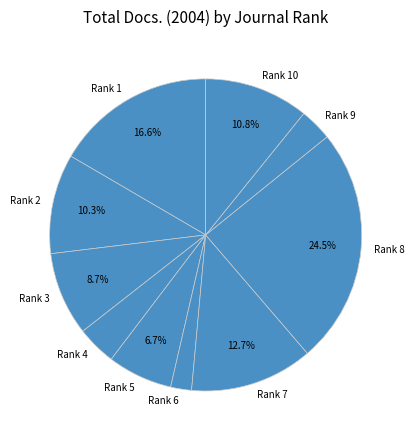

To the nearest percent, what percentage of the pie is Rank 7?

13%